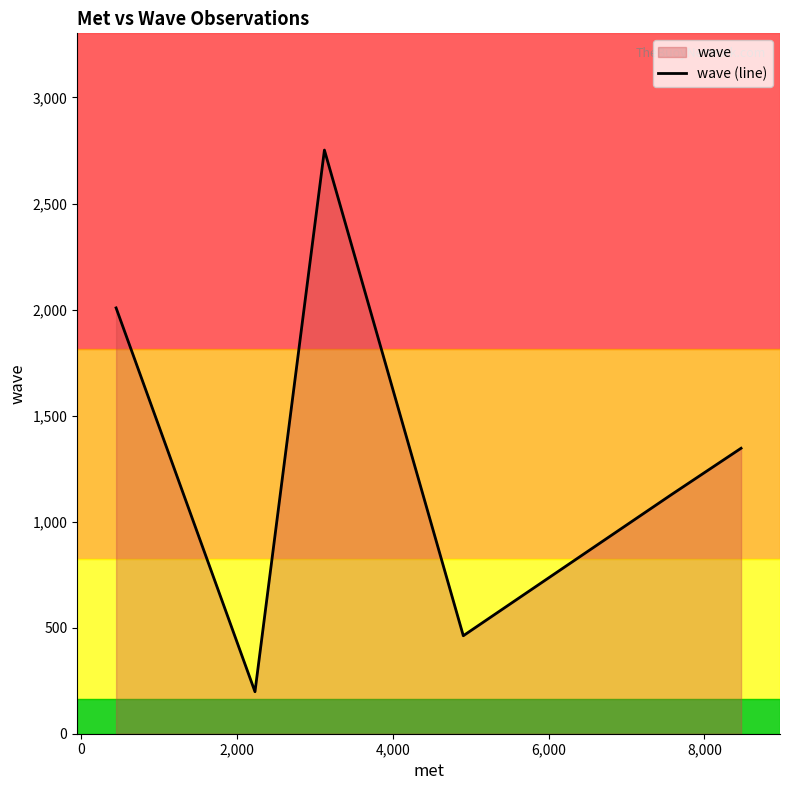

True or false: the data has more than 1 interior local peaks.

False